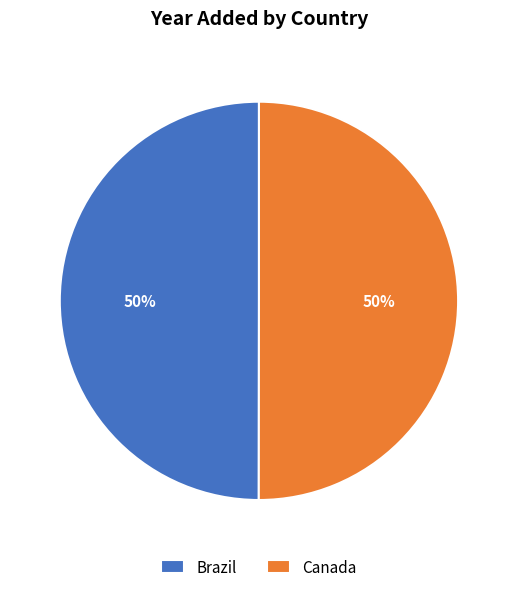

Approximately how many times larger is the value at Canada compared to Brazil?

1.0